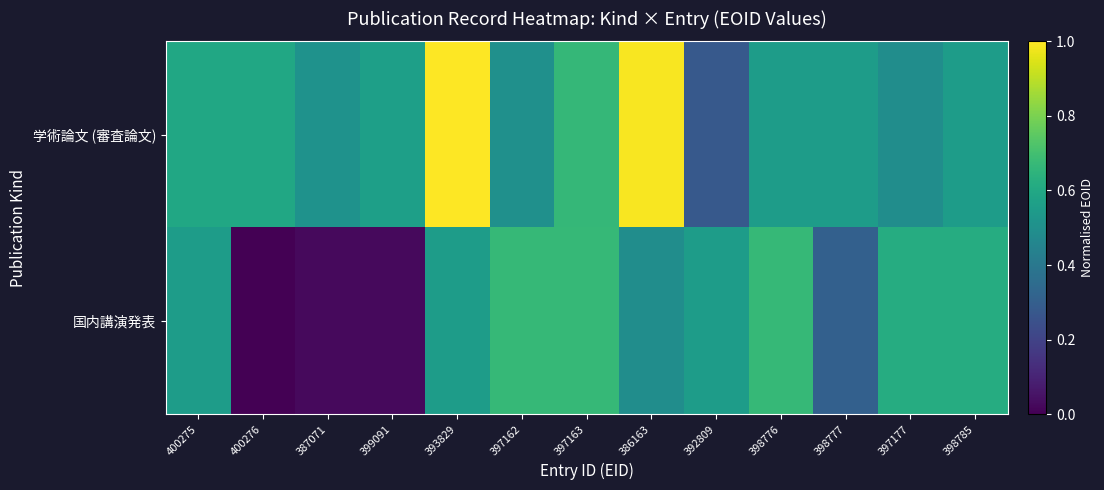

Rank the series by their maximum value, from highest to lowest.

学術論文 (審査論文), 国内講演発表